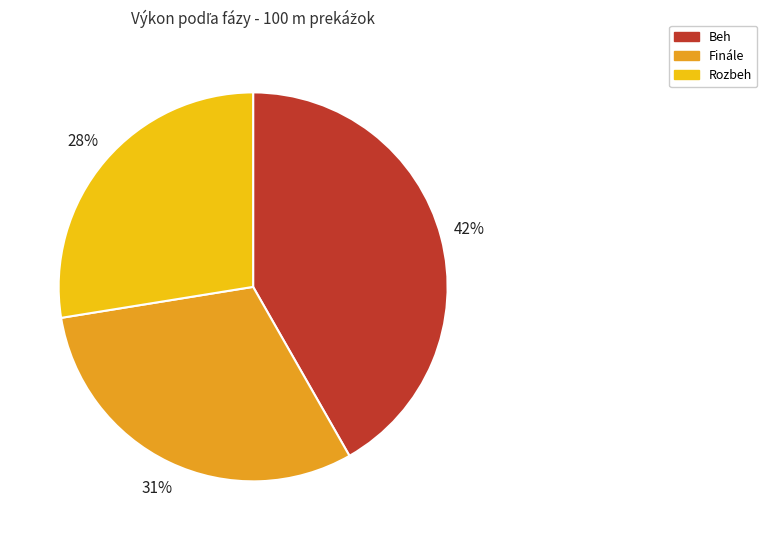

How many slices are in this pie chart?

3